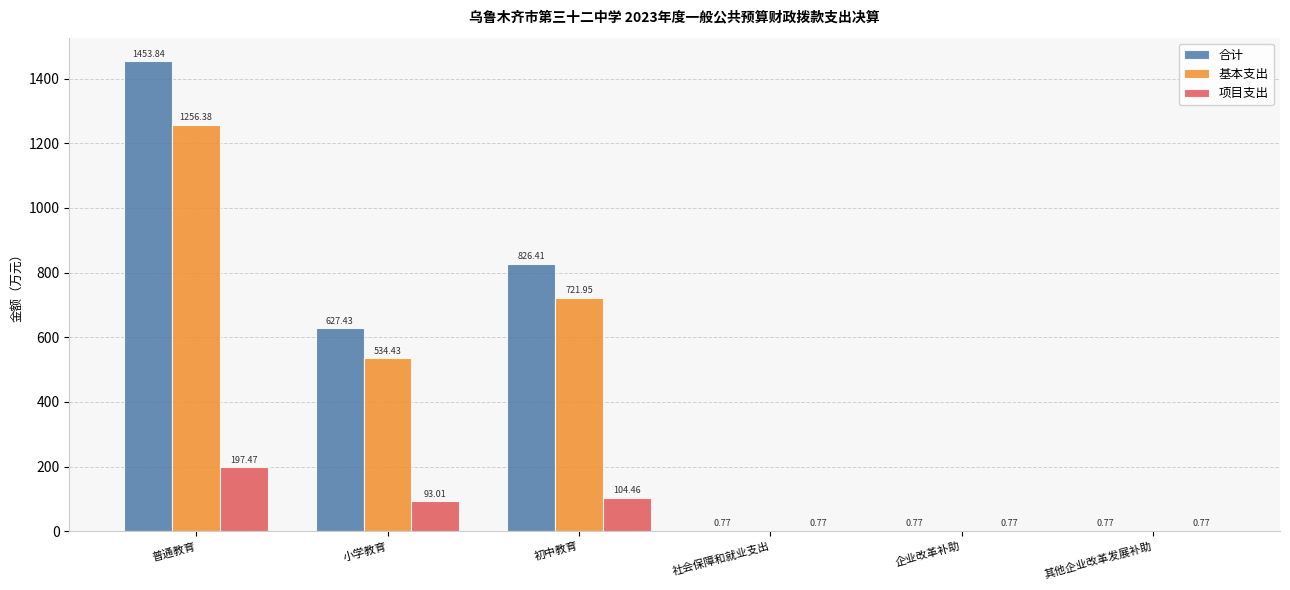

Is it true that 合计 equals 2092.0 at 普通教育?

False